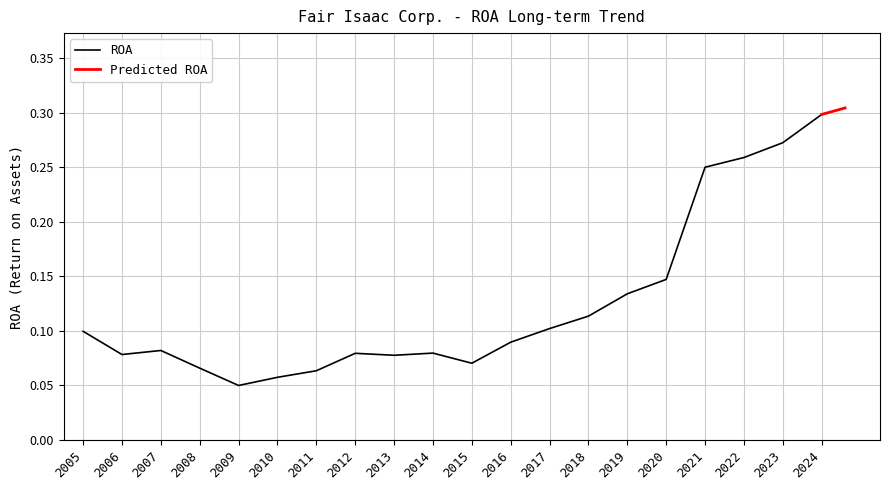

How many categories are shown in the chart?

20